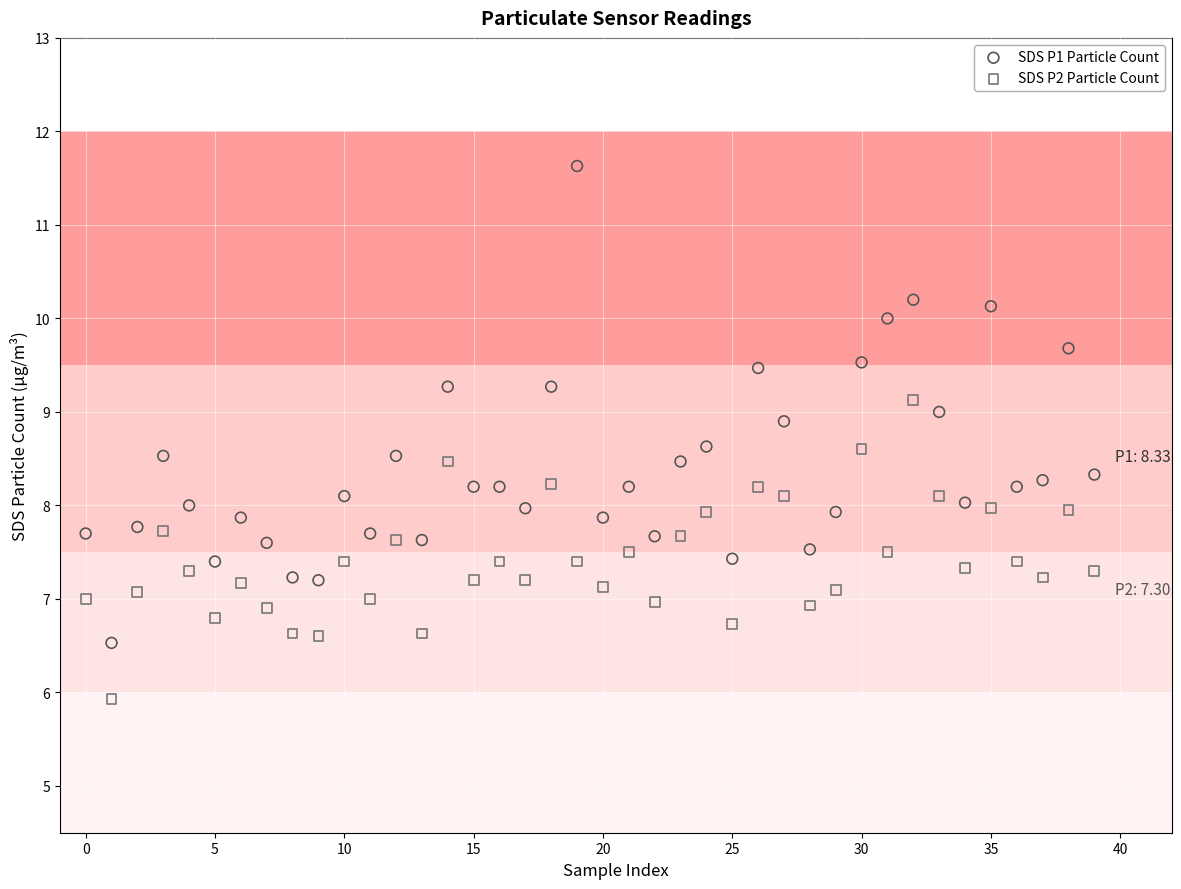

Which series contains the highest Y value?

SDS P1 Particle Count